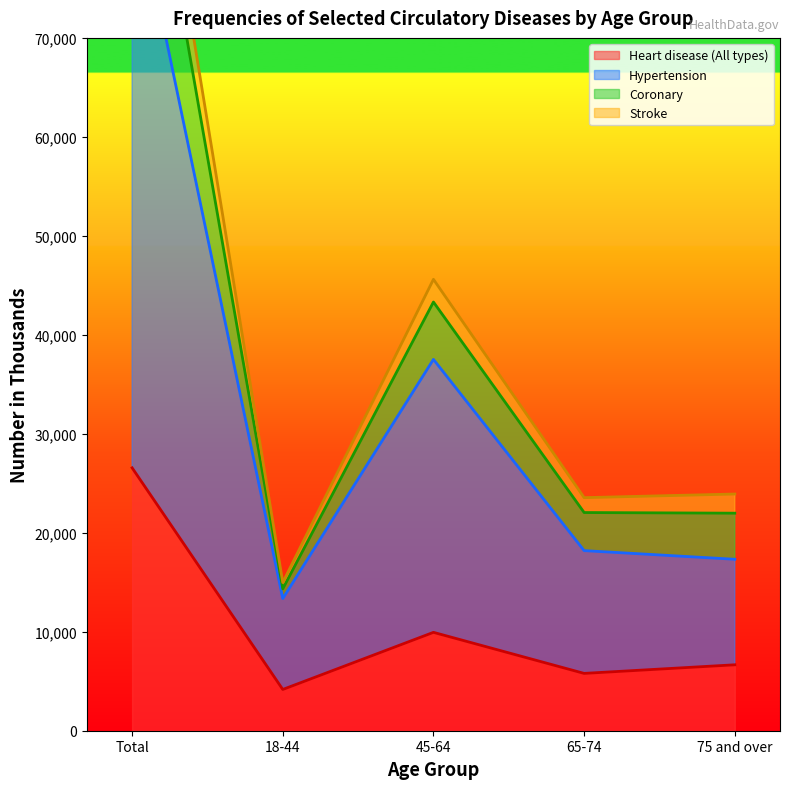

At which label is Heart disease (All types) closest to 15364?

45-64